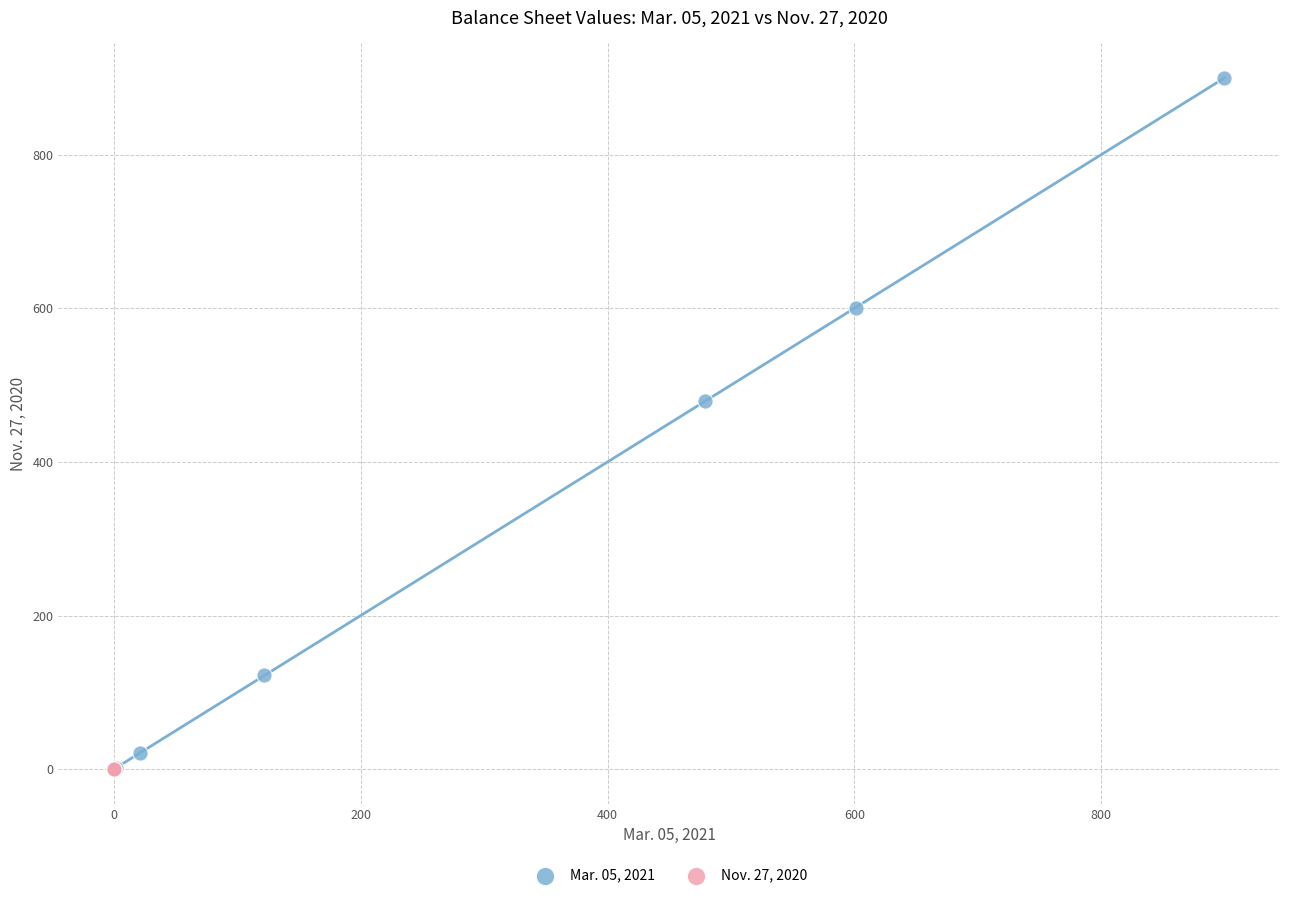

What are all the series names shown in the legend?

Mar. 05, 2021, Nov. 27, 2020